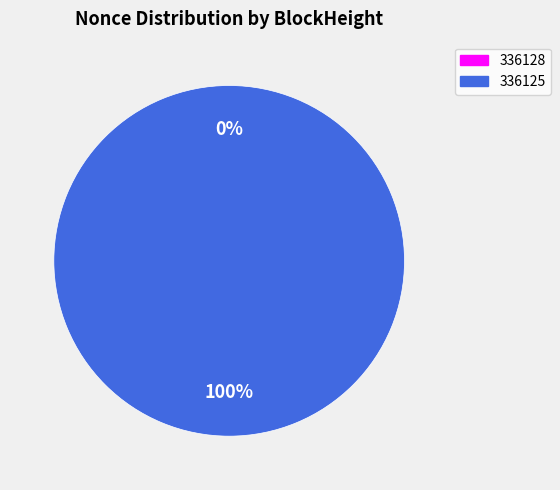

To the nearest percent, what is the average slice percentage?

50%